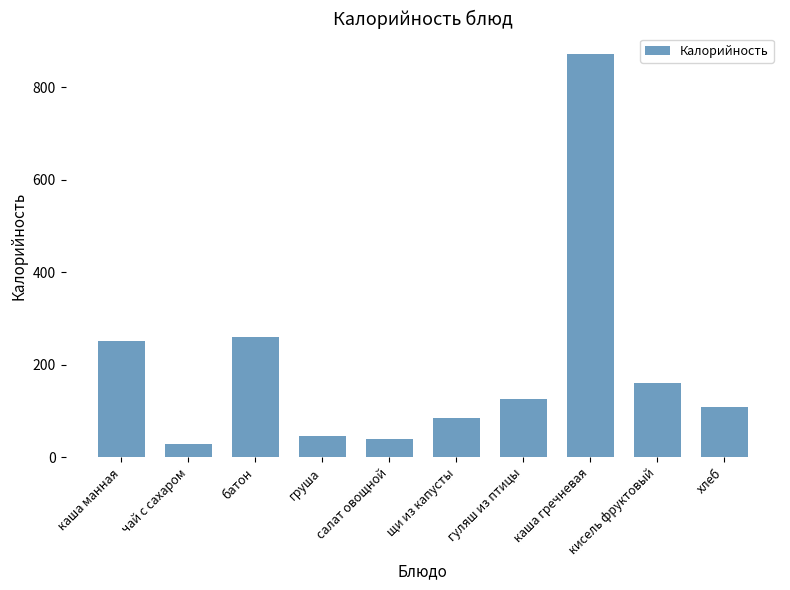

What is the approximate value at батон, to the nearest 50?

250